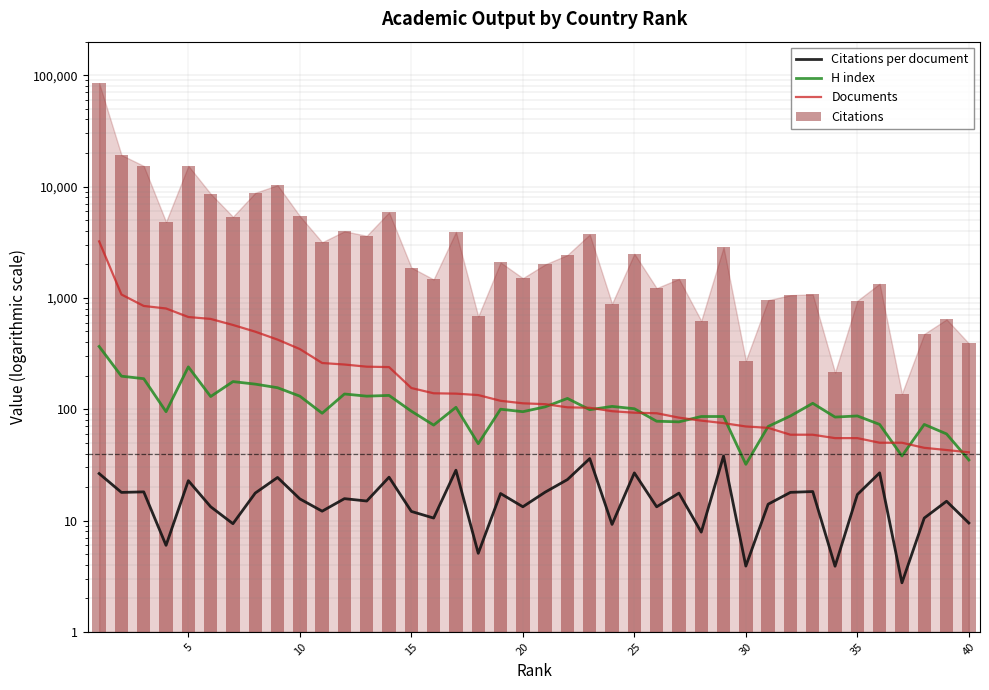

Which series has the largest range (max minus min)?

Citations